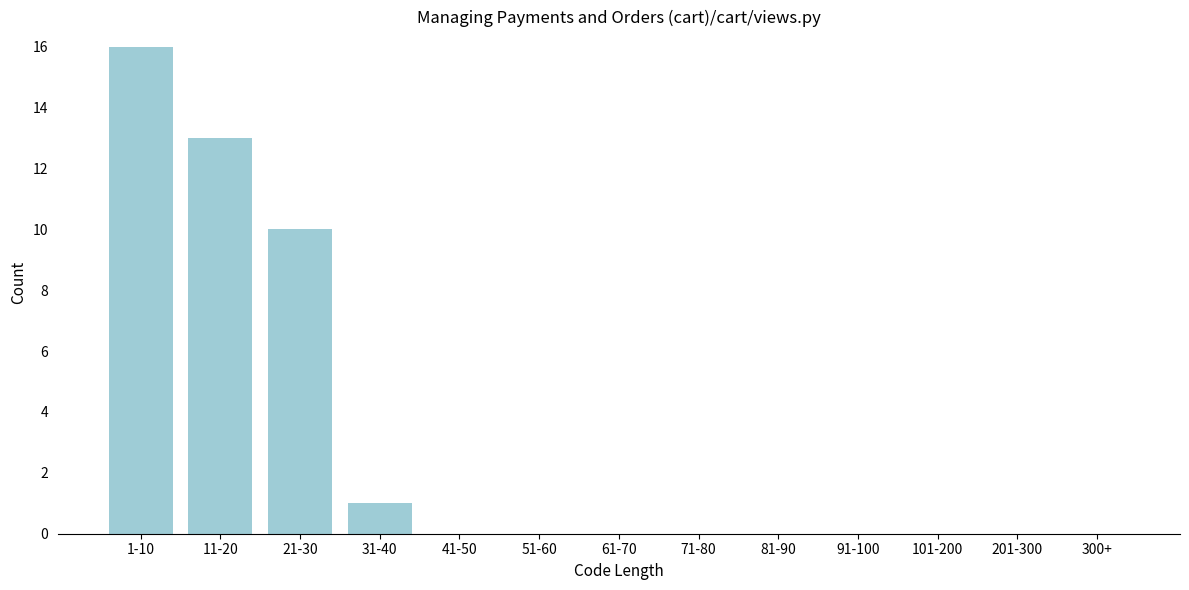

Reading left to right, what are all the values shown in this chart?

1-10=16	11-20=13	21-30=10	31-40=1	41-50=0	51-60=0	61-70=0	71-80=0	81-90=0	91-100=0	101-200=0	201-300=0	300+=0